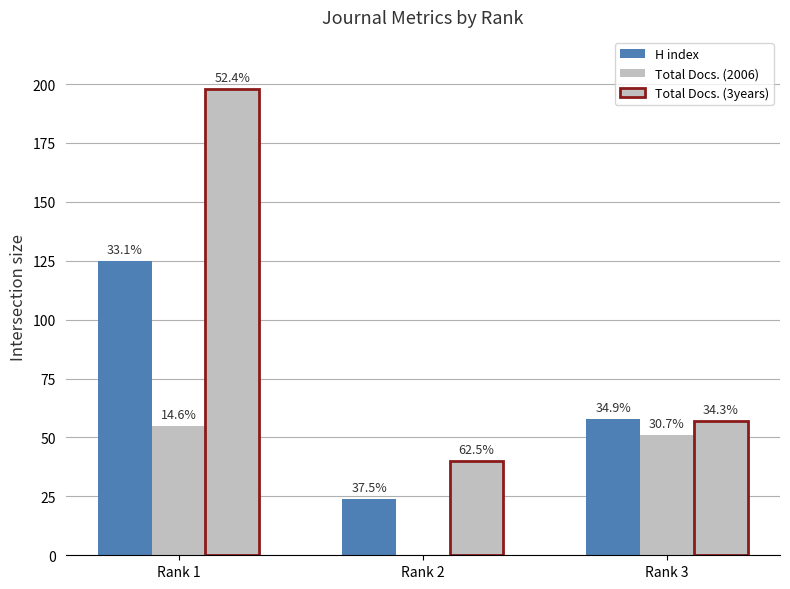

Are the bars horizontal?

No